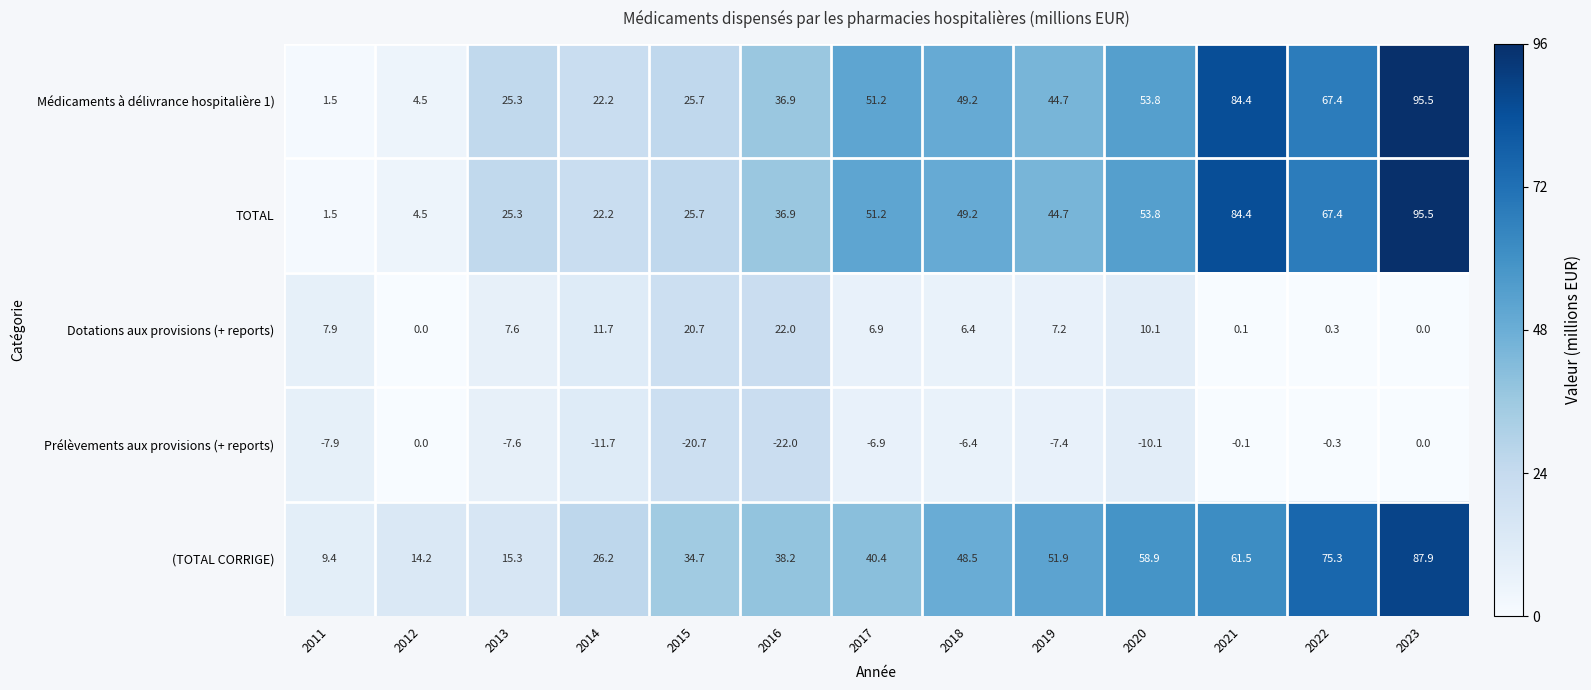

True or false: Prélèvements aux provisions (+ reports) has a value of -3.8 at 2020.

False